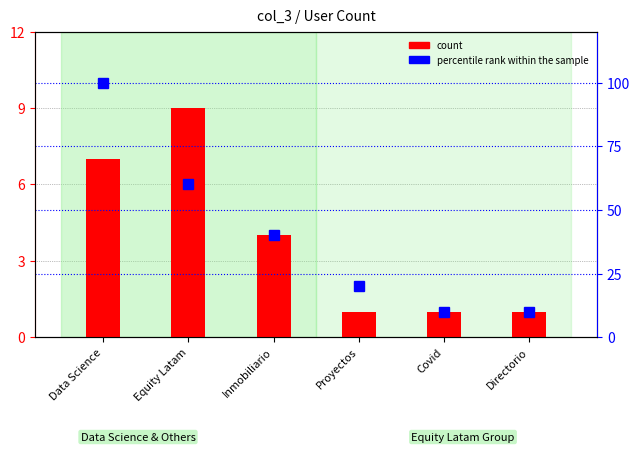

What is the label of the 2nd bar from the left?

Equity Latam